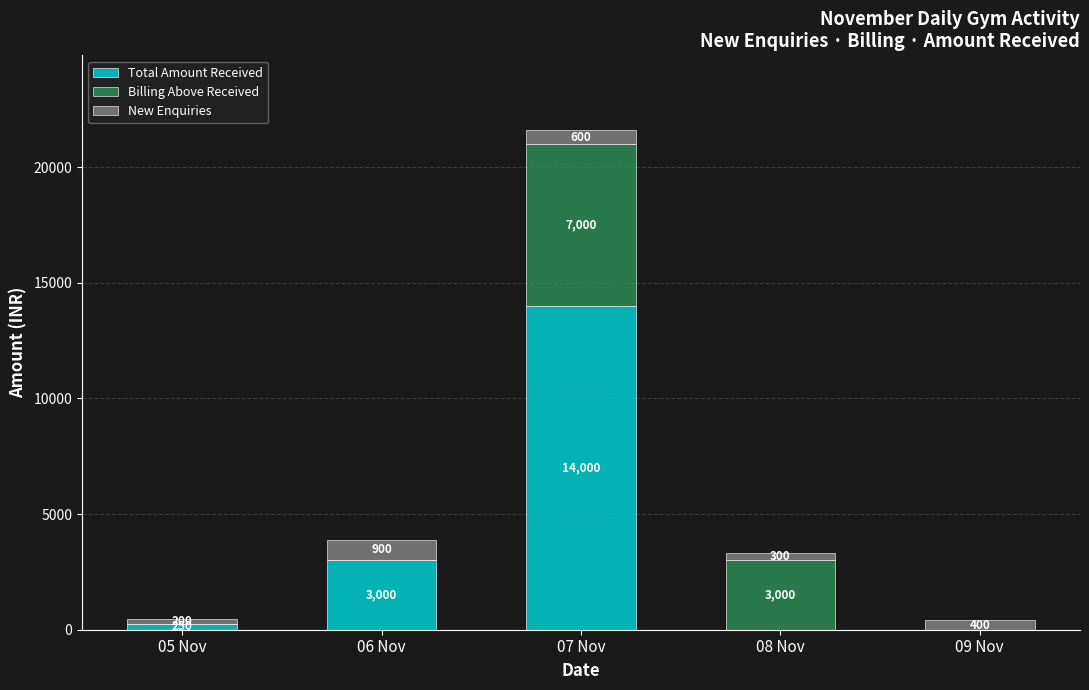

The Total Amount Received series shows 0 at 09 Nov. True or false?

True